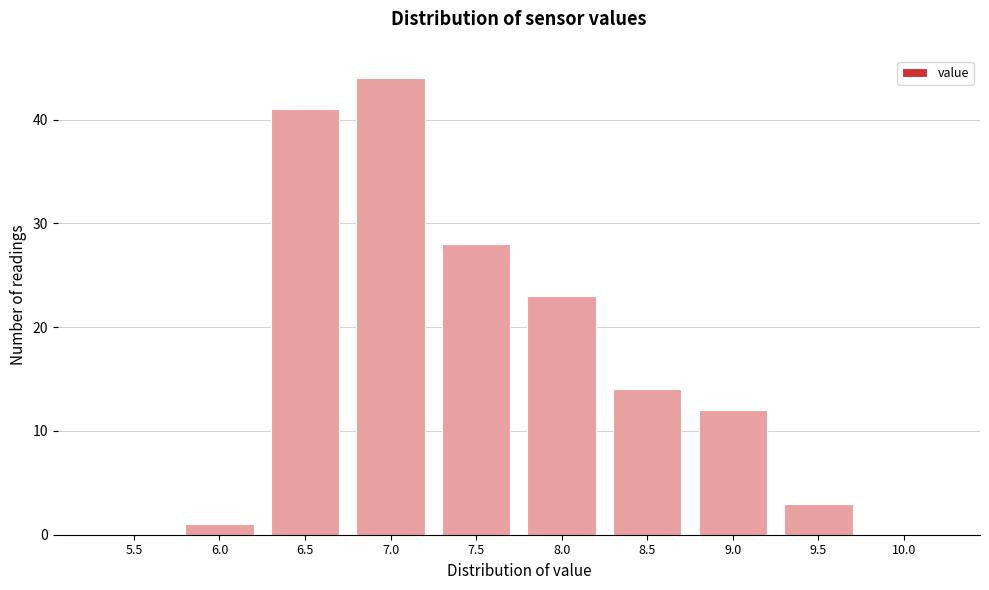

Reading right to left, extract all data points from this chart.

10.0=0	9.5=3	9.0=12	8.5=14	8.0=23	7.5=28	7.0=44	6.5=41	6.0=1	5.5=0